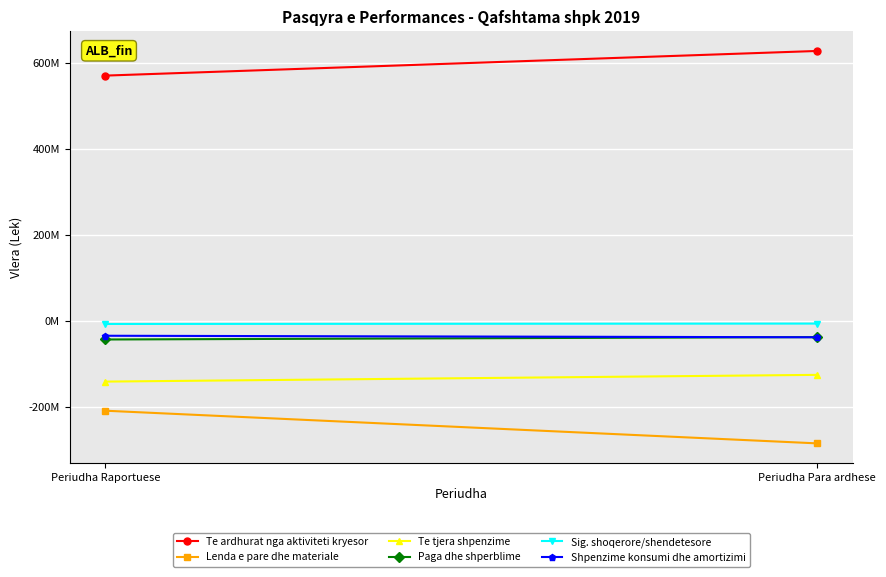

What is the approximate value of Paga dhe shperblime at Periudha Raportuese?

-42384701